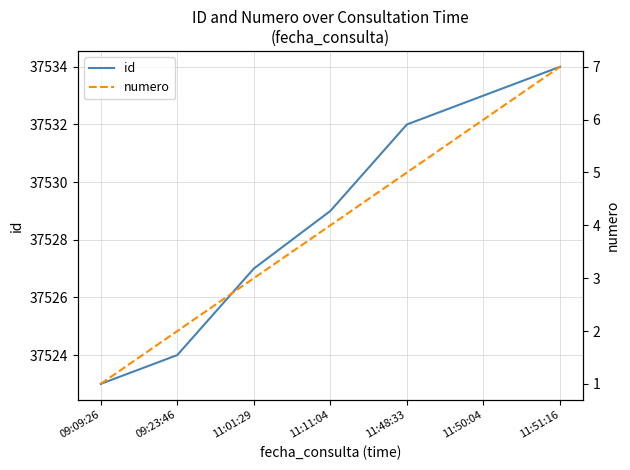

True or false: numero has more than 1 interior local peaks.

False